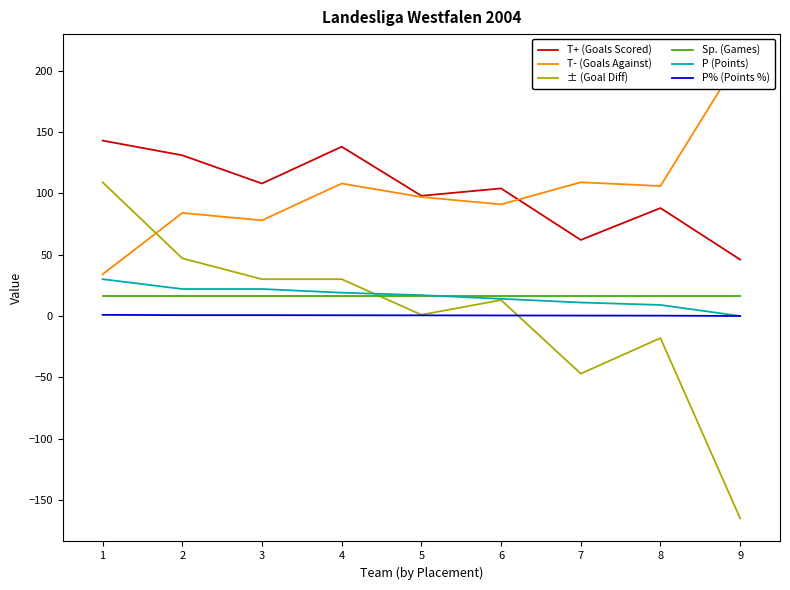

What value does the ± (Goal Diff) series have at 1?

109.0